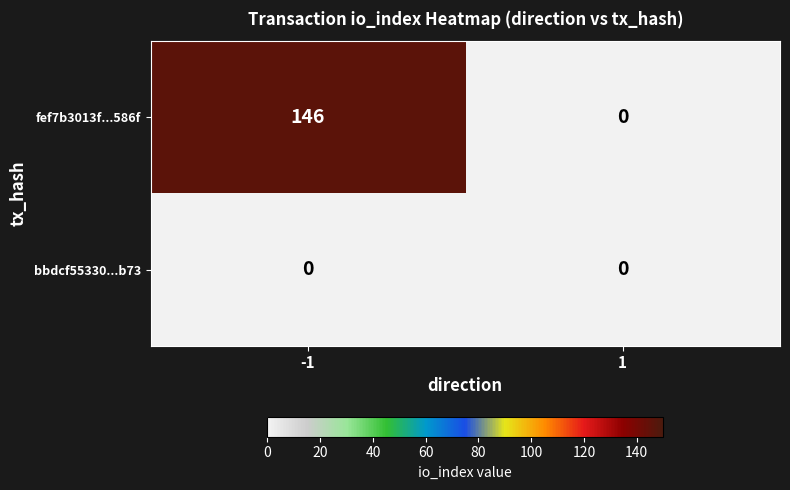

What is the difference between the maximum and minimum values in the fef7b3013f...586f series?

146